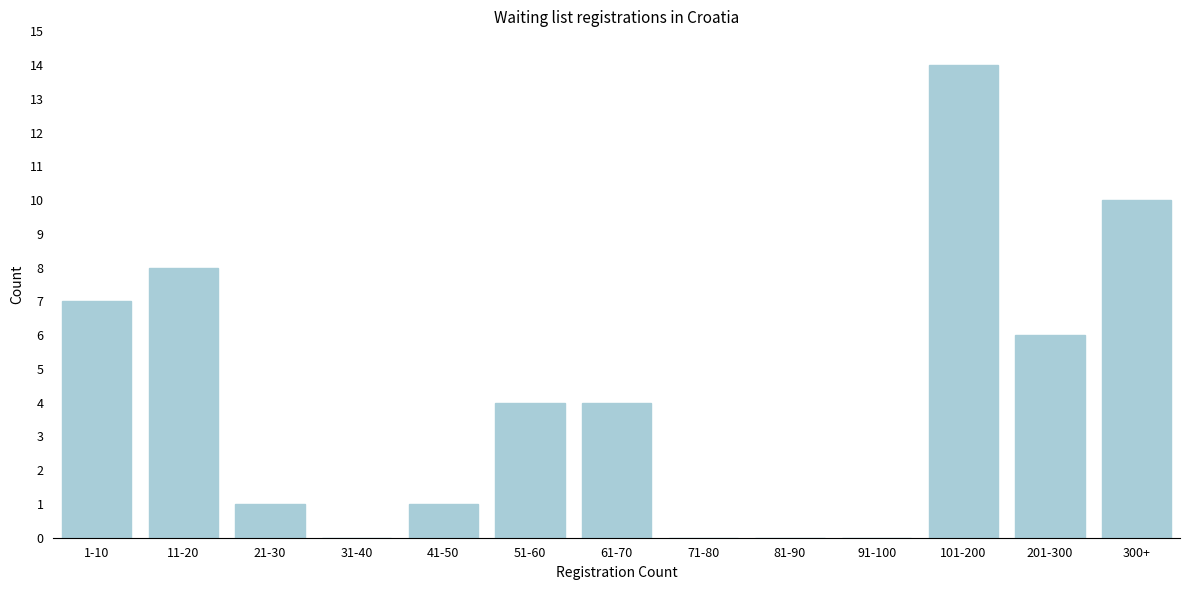

Reading left to right, what are all the values shown in this chart?

1-10=7	11-20=8	21-30=1	31-40=0	41-50=1	51-60=4	61-70=4	71-80=0	81-90=0	91-100=0	101-200=14	201-300=6	300+=10